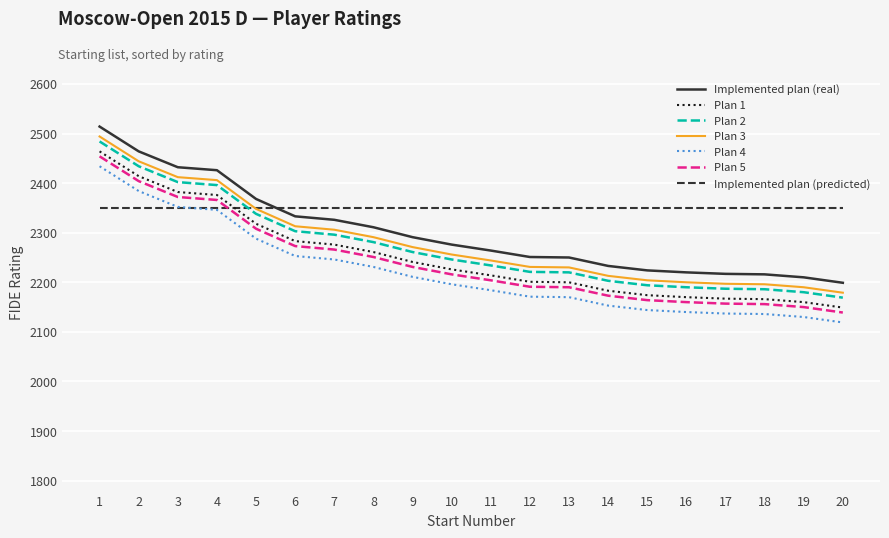

How many lines are shown in the chart?

7